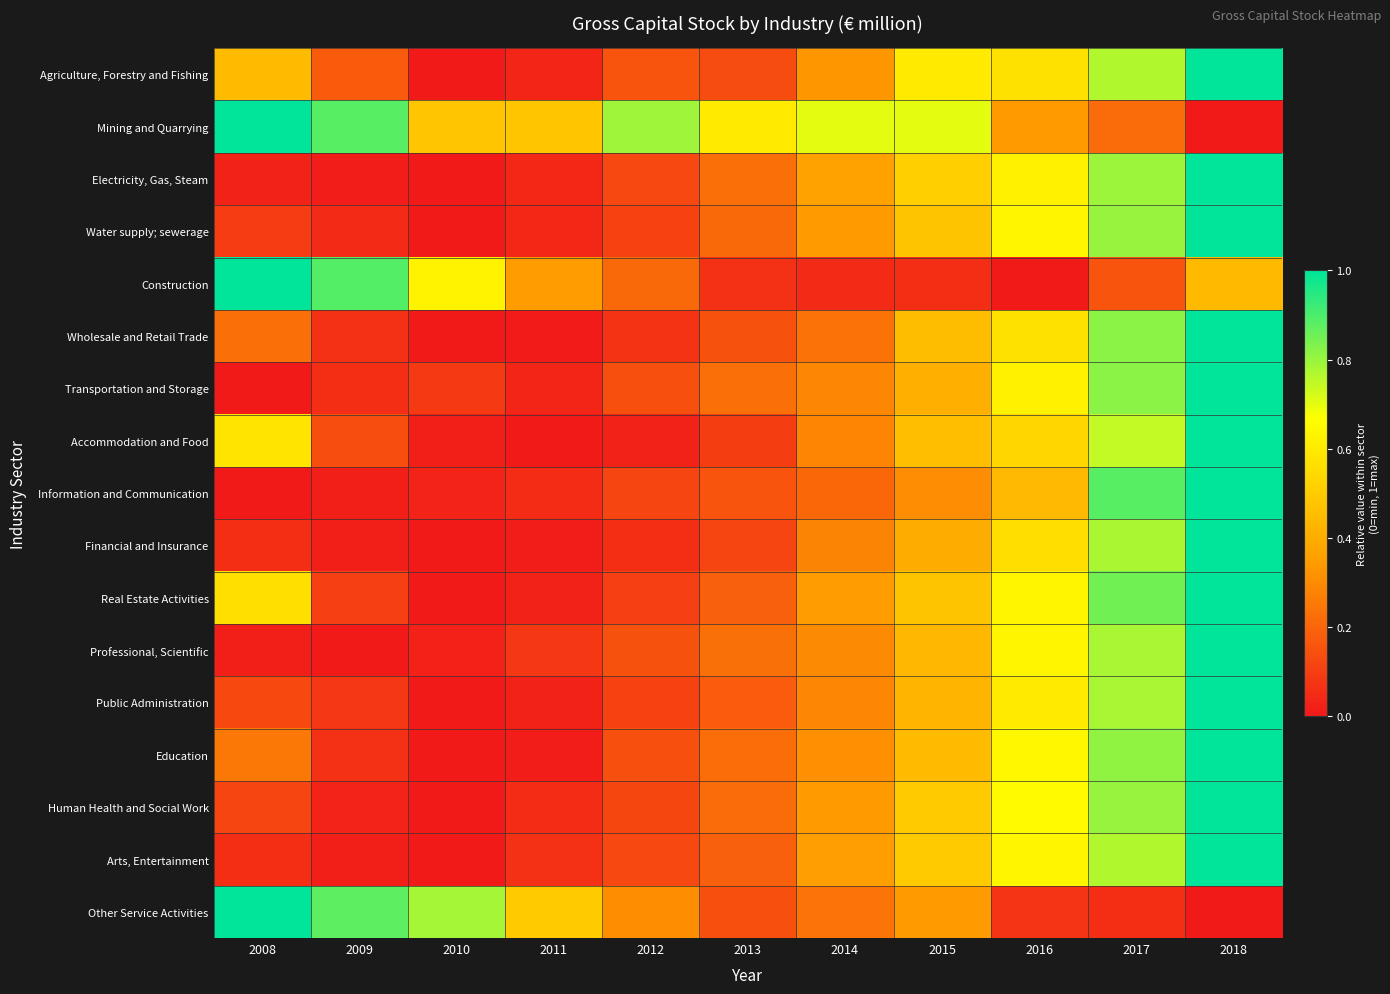

Reading left to right, transcribe all the data shown in this chart.

Agriculture, Forestry and Fishing: 2008=0.4	2009=0.2	2010=0.0	2011=0.0	2012=0.2	2013=0.1	2014=0.3	2015=0.6	2016=0.6	2017=0.8	2018=1.0
Mining and Quarrying: 2008=1.0	2009=0.9	2010=0.5	2011=0.5	2012=0.8	2013=0.6	2014=0.7	2015=0.7	2016=0.3	2017=0.2	2018=0.0
Electricity, Gas, Steam: 2008=0.0	2009=0.0	2010=0.0	2011=0.0	2012=0.1	2013=0.2	2014=0.4	2015=0.5	2016=0.6	2017=0.8	2018=1.0
Water supply; sewerage: 2008=0.1	2009=0.0	2010=0.0	2011=0.0	2012=0.1	2013=0.2	2014=0.3	2015=0.5	2016=0.6	2017=0.8	2018=1.0
Construction: 2008=1.0	2009=0.9	2010=0.6	2011=0.3	2012=0.2	2013=0.1	2014=0.0	2015=0.1	2016=0.0	2017=0.2	2018=0.4
Wholesale and Retail Trade: 2008=0.2	2009=0.1	2010=0.0	2011=0.0	2012=0.1	2013=0.1	2014=0.2	2015=0.4	2016=0.6	2017=0.8	2018=1.0
Transportation and Storage: 2008=0.0	2009=0.1	2010=0.1	2011=0.0	2012=0.1	2013=0.2	2014=0.3	2015=0.4	2016=0.6	2017=0.8	2018=1.0
Accommodation and Food: 2008=0.6	2009=0.1	2010=0.0	2011=0.0	2012=0.0	2013=0.1	2014=0.3	2015=0.5	2016=0.5	2017=0.7	2018=1.0
Information and Communication: 2008=0.0	2009=0.0	2010=0.0	2011=0.0	2012=0.1	2013=0.2	2014=0.2	2015=0.3	2016=0.4	2017=0.9	2018=1.0
Financial and Insurance: 2008=0.1	2009=0.0	2010=0.0	2011=0.0	2012=0.1	2013=0.1	2014=0.3	2015=0.4	2016=0.6	2017=0.8	2018=1.0
Real Estate Activities: 2008=0.6	2009=0.1	2010=0.0	2011=0.0	2012=0.1	2013=0.2	2014=0.3	2015=0.5	2016=0.6	2017=0.8	2018=1.0
Professional, Scientific: 2008=0.0	2009=0.0	2010=0.0	2011=0.1	2012=0.1	2013=0.2	2014=0.3	2015=0.4	2016=0.6	2017=0.8	2018=1.0
Public Administration: 2008=0.1	2009=0.1	2010=0.0	2011=0.0	2012=0.1	2013=0.2	2014=0.3	2015=0.4	2016=0.6	2017=0.8	2018=1.0
Education: 2008=0.2	2009=0.1	2010=0.0	2011=0.0	2012=0.1	2013=0.2	2014=0.3	2015=0.4	2016=0.6	2017=0.8	2018=1.0
Human Health and Social Work: 2008=0.1	2009=0.0	2010=0.0	2011=0.1	2012=0.1	2013=0.2	2014=0.3	2015=0.5	2016=0.7	2017=0.8	2018=1.0
Arts, Entertainment: 2008=0.1	2009=0.0	2010=0.0	2011=0.1	2012=0.1	2013=0.2	2014=0.4	2015=0.5	2016=0.6	2017=0.8	2018=1.0
Other Service Activities: 2008=1.0	2009=0.9	2010=0.8	2011=0.5	2012=0.3	2013=0.1	2014=0.2	2015=0.3	2016=0.1	2017=0.1	2018=0.0